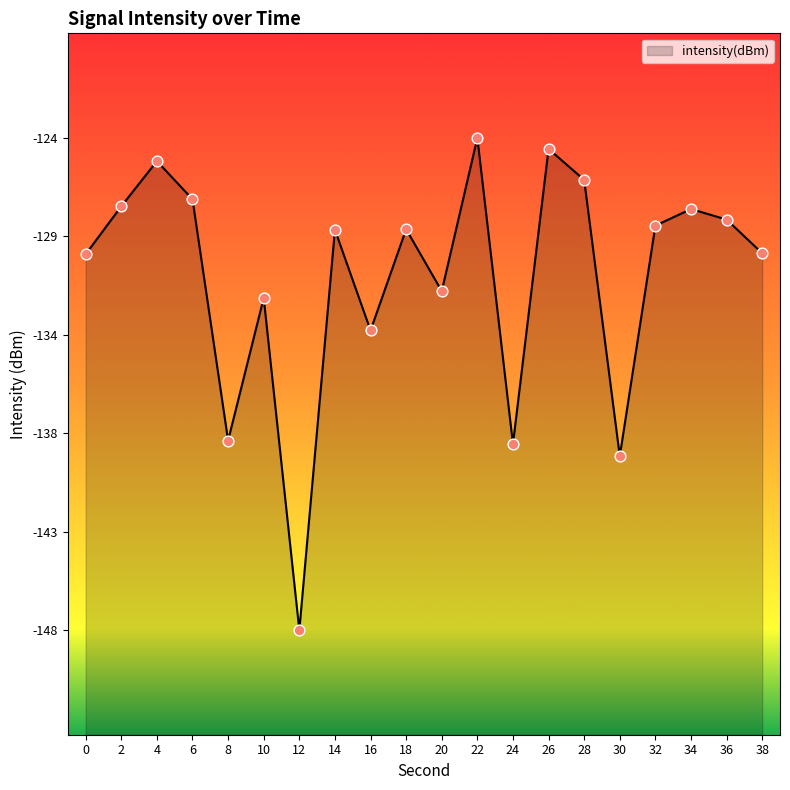

What is the change in value from 18 to 38?

-1.1